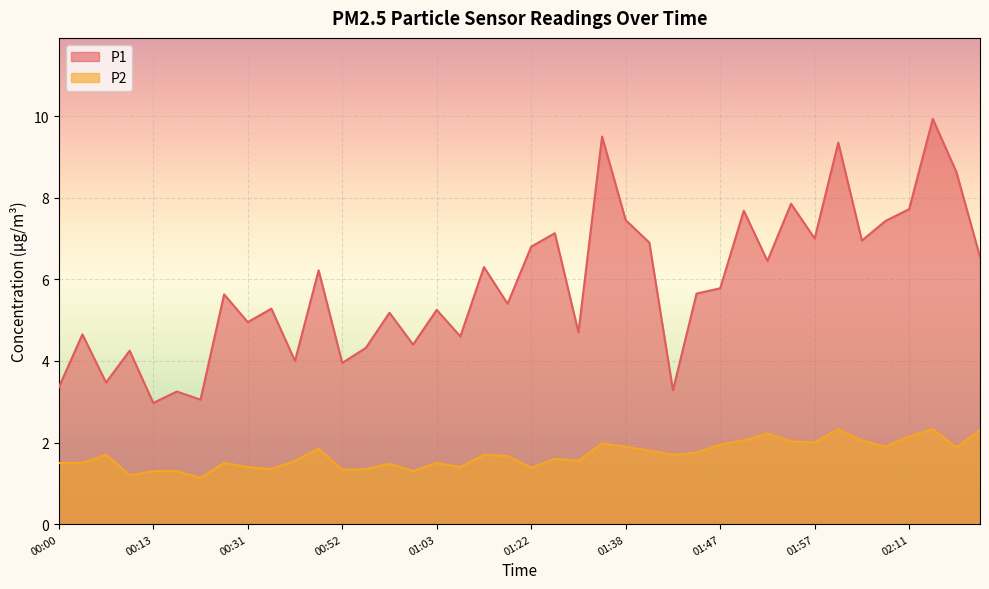

What is the spread (max minus min) of values at 00:08?

1.8